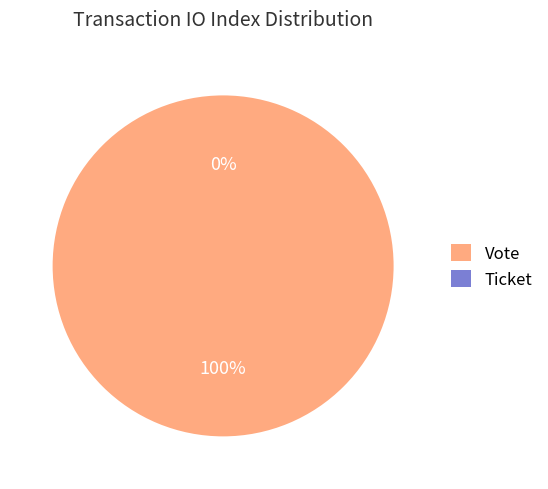

To the nearest percent, what is the average slice percentage?

50%